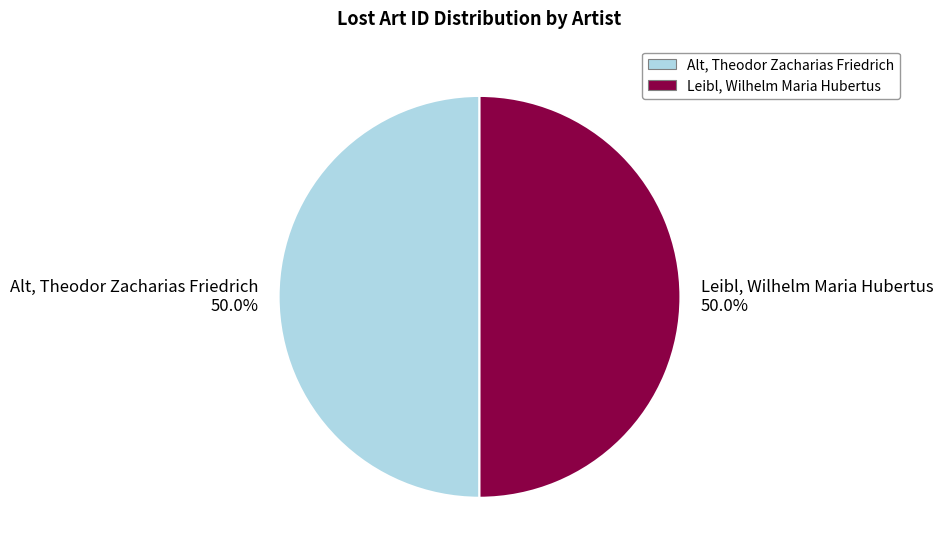

How many segments does this pie chart have?

2